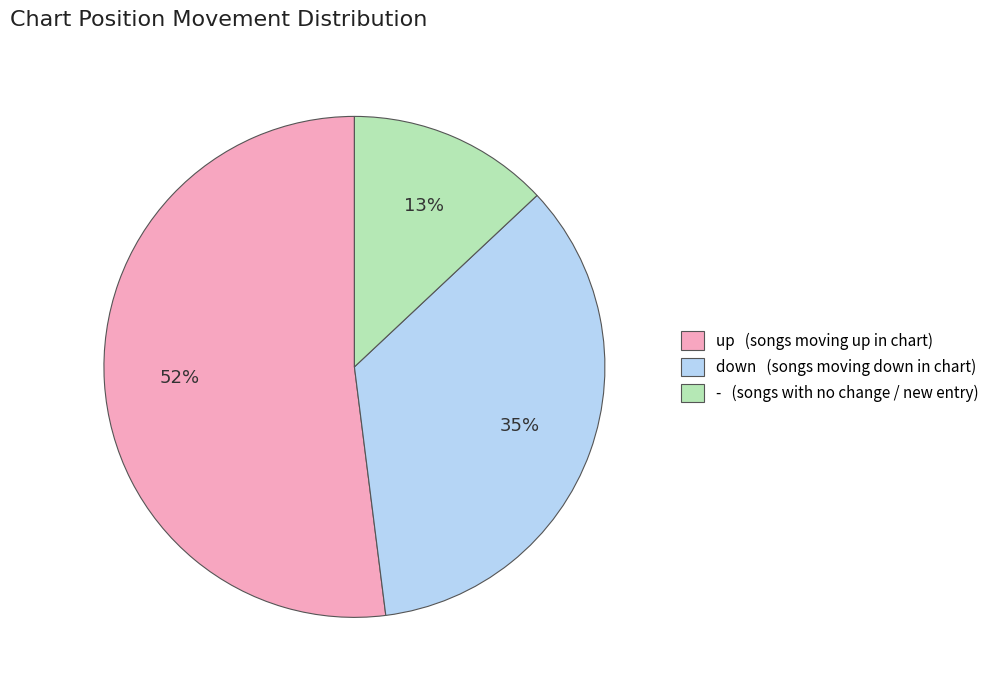

The - slice represents 1% of the pie. True or false?

False